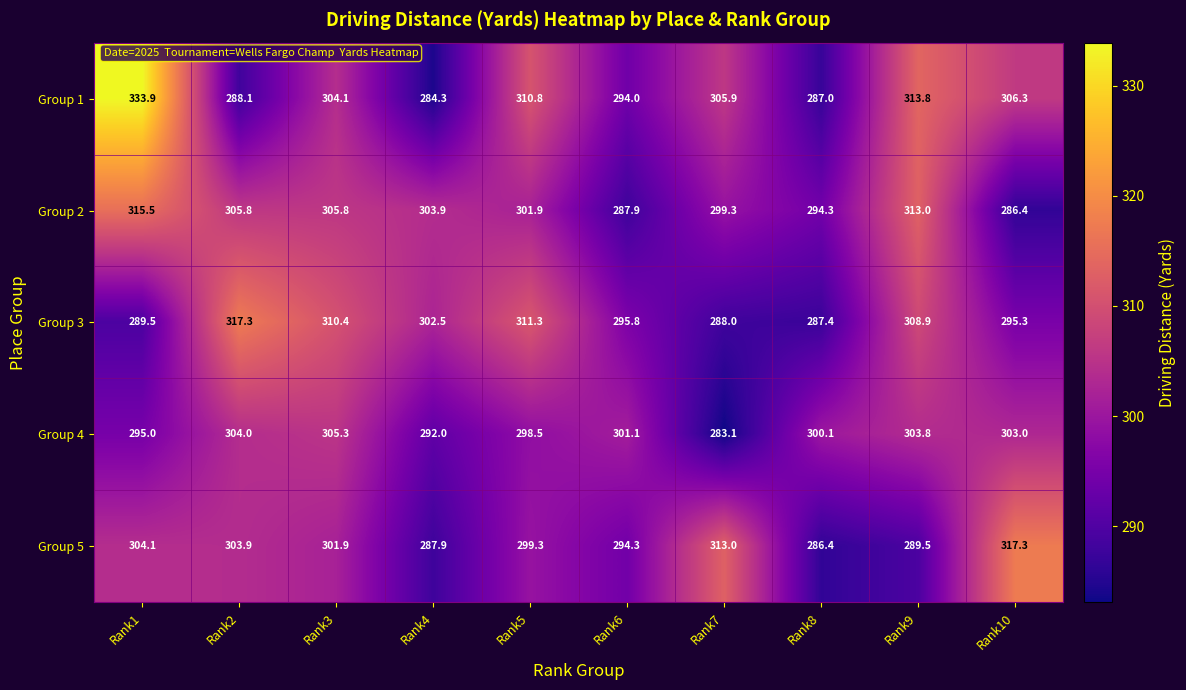

The Group 2 series shows 315.5 at Rank1. True or false?

True